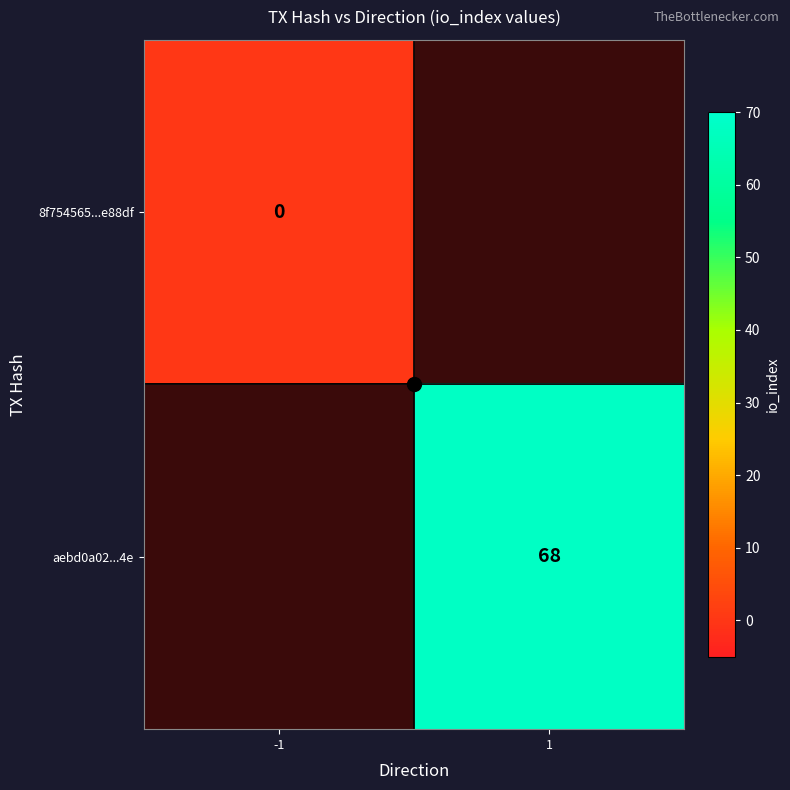

True or false: 8f754565...e88df has a value of 0.0 at -1.

True